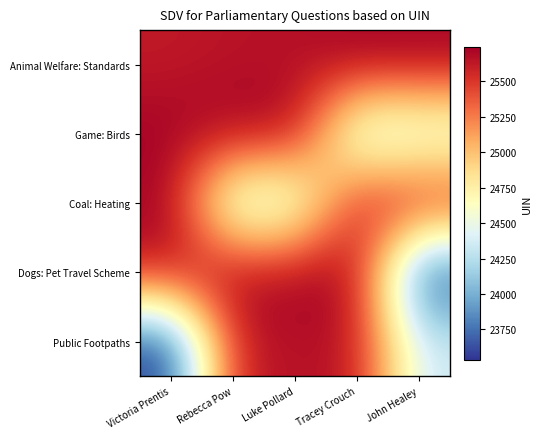

How many distinct data groups are displayed?

5